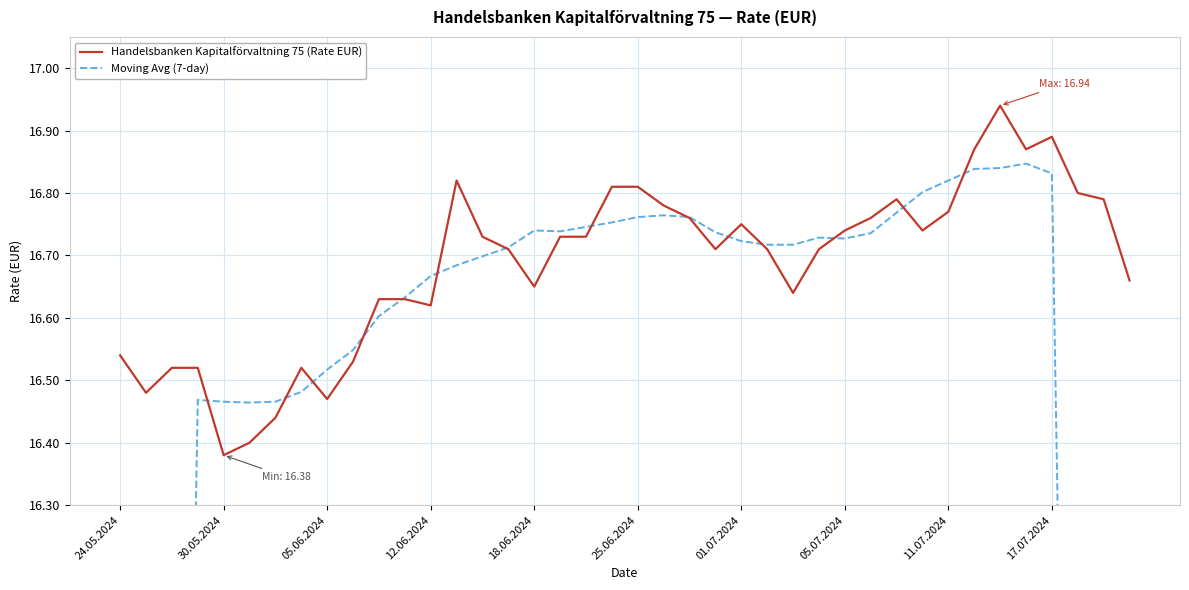

What is the value of the Moving Avg (7-day) point at the 34th from the left?

16.8